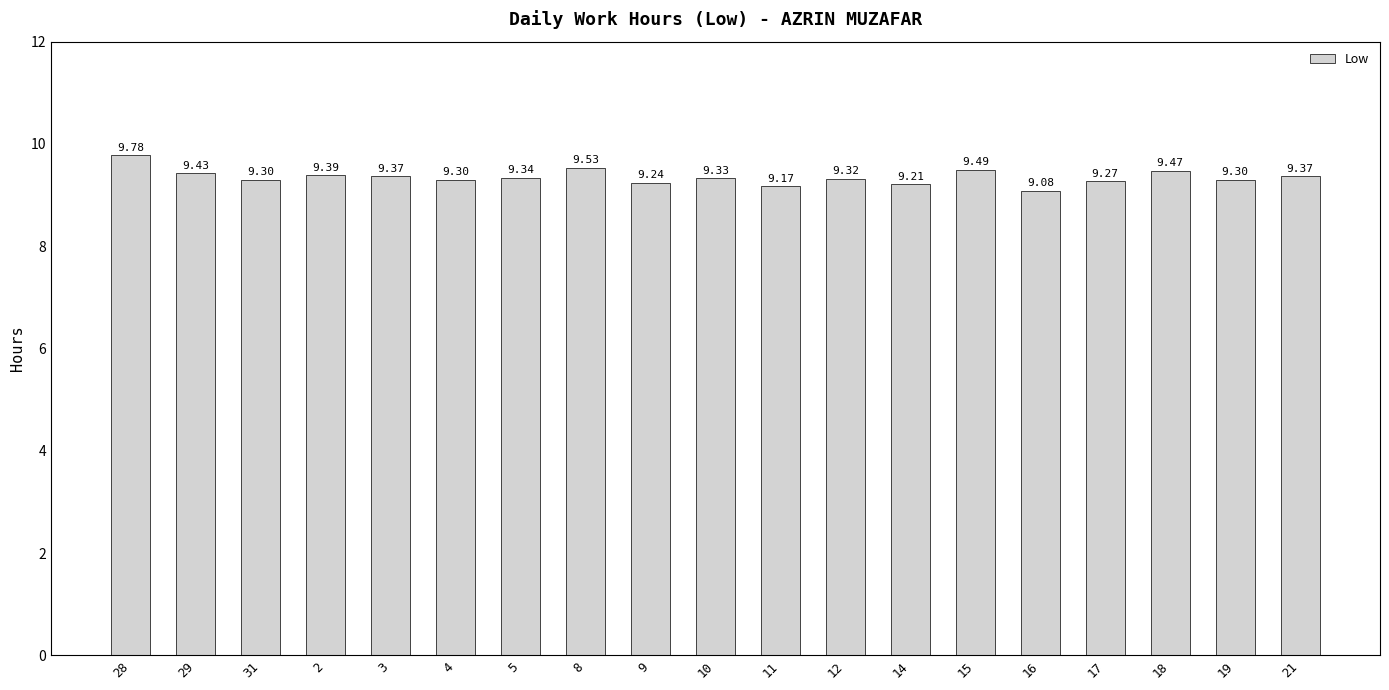

What is the greatest value displayed?

9.8